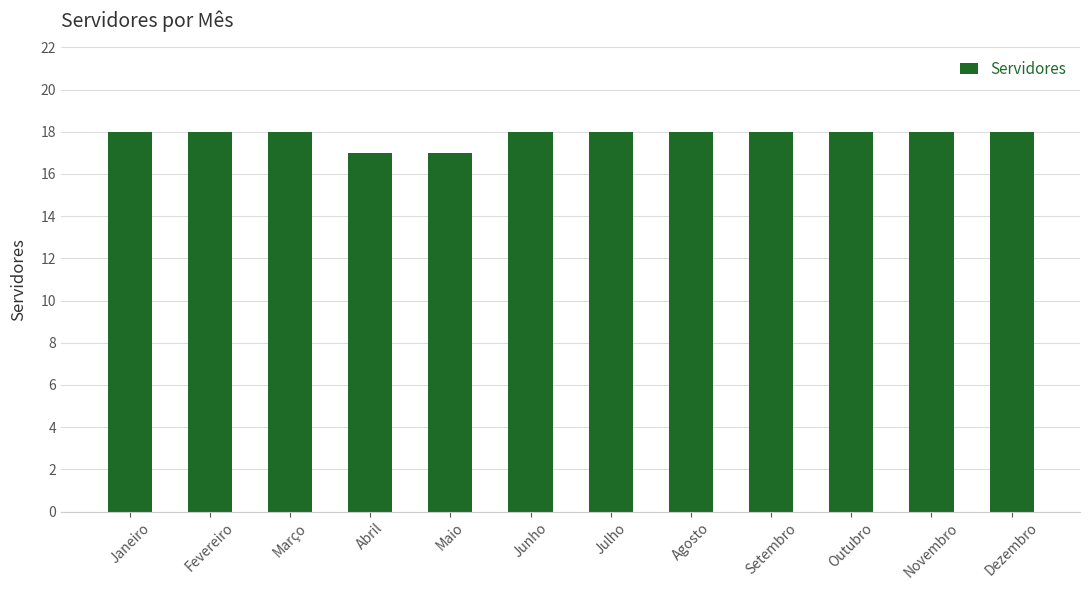

The chart shows a value of 18 at Novembro. True or false?

True